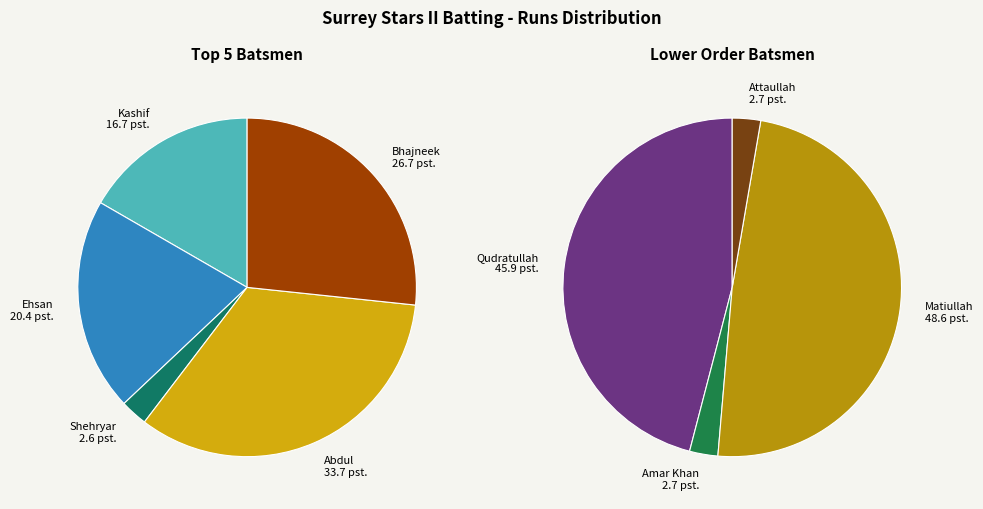

What is the largest slice in the pie chart?

Abdul Quraishi